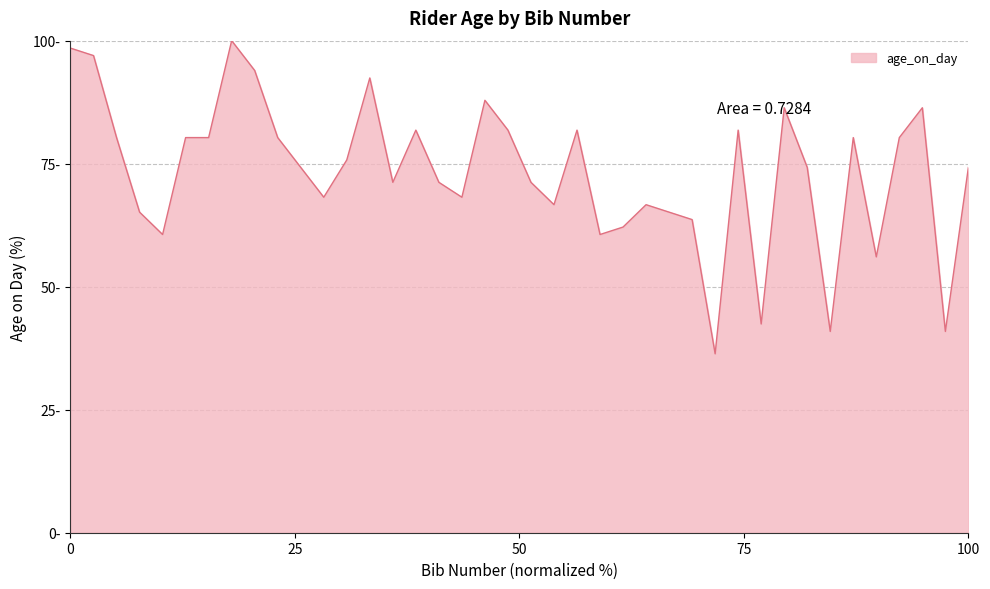

Does the chart display data point markers on the line(s)?

No